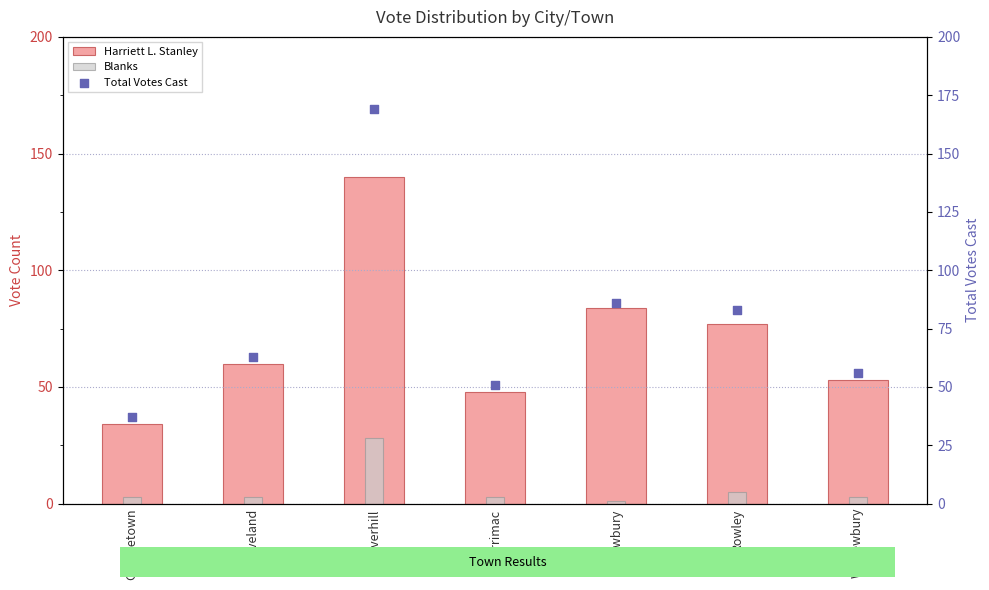

Which series reaches the maximum Y coordinate?

Total Votes Cast